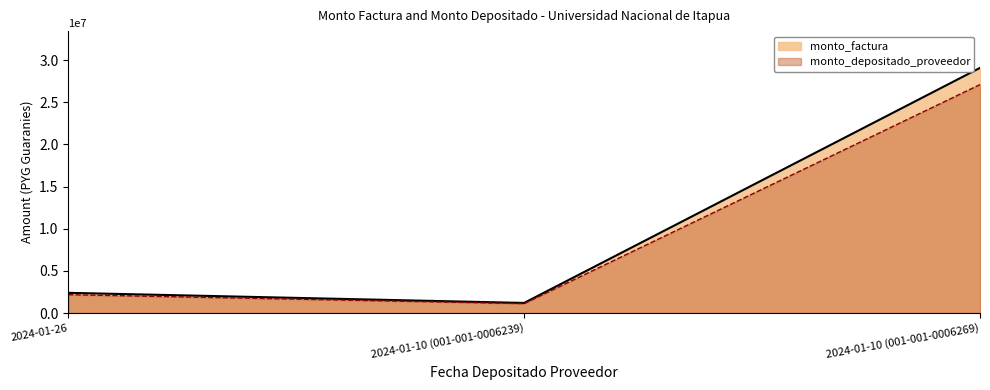

What is the label of the 2nd point from the left?

2024-01-10 (001-001-0006239)